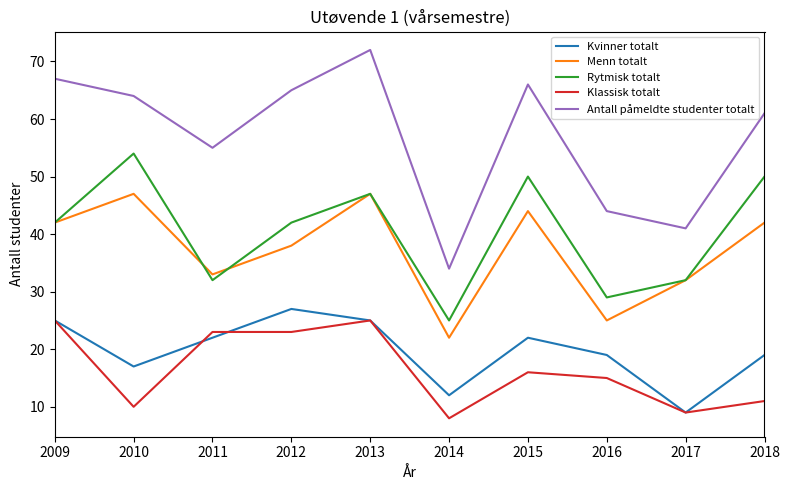

What is the sum of the Menn totalt values at 2017 and 2016?

57